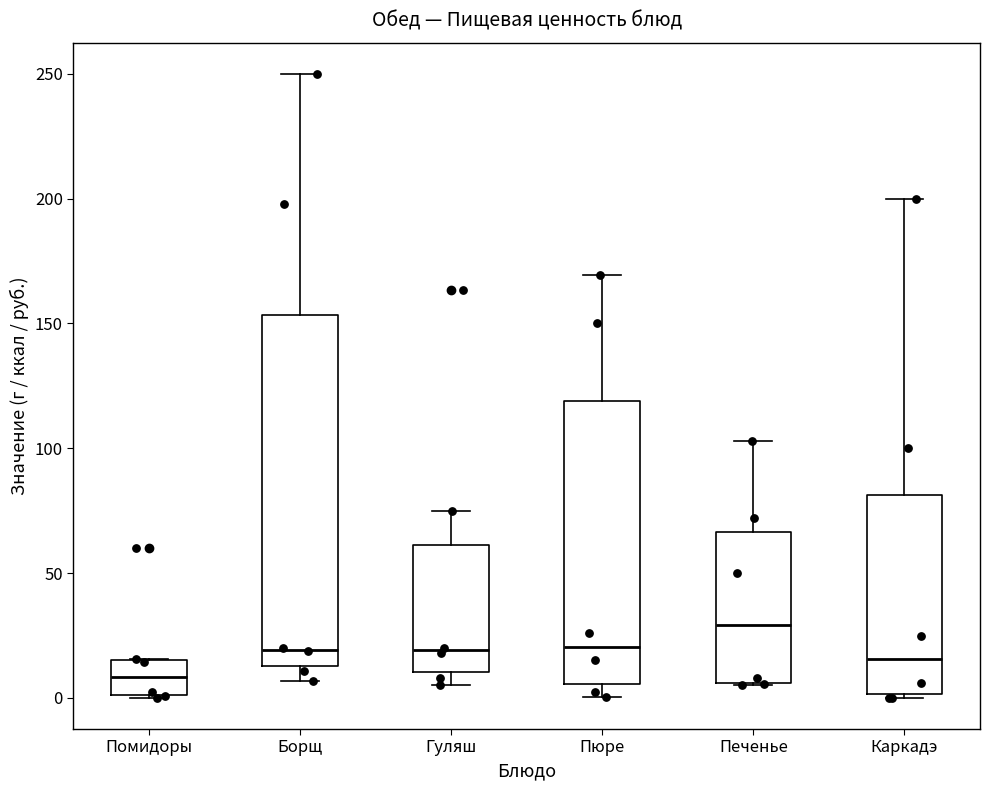

Where is the lower edge of the box for Каркадэ on the y-axis? The values are not printed on the chart, so give them approximately, as read against the axis.

0